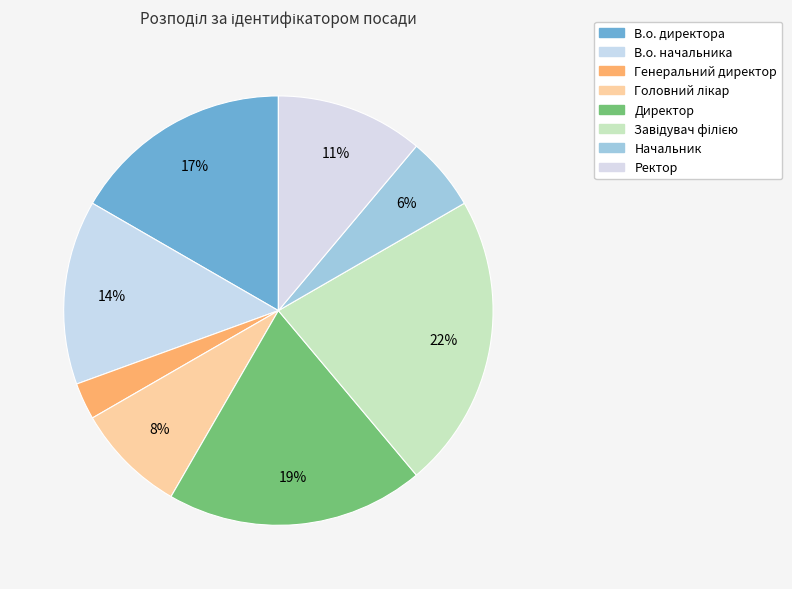

Count the number of slices in the pie.

8